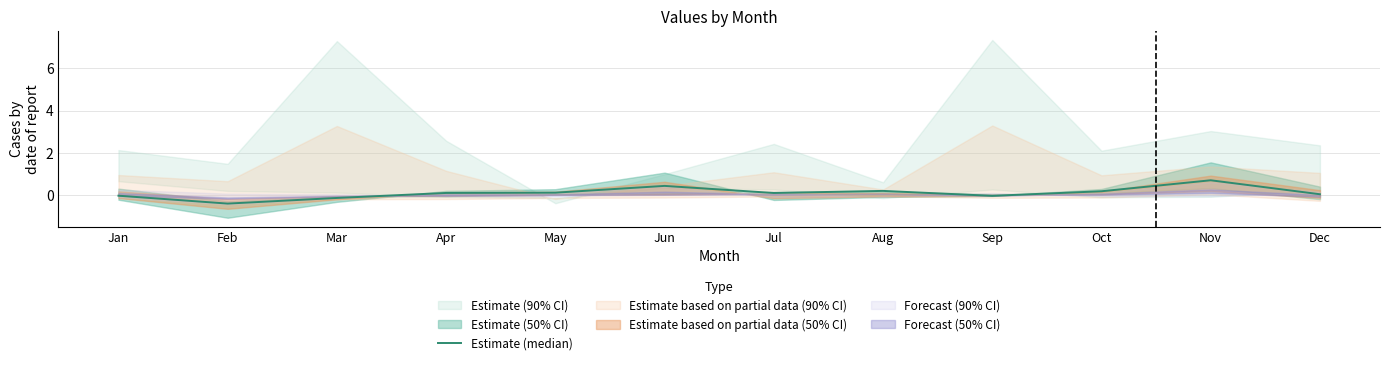

The value at Nov is 0.7. True or false?

True